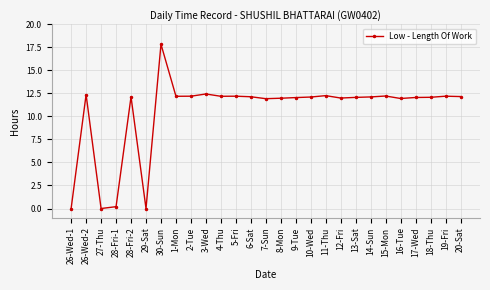

How many categories are shown in the chart?

27